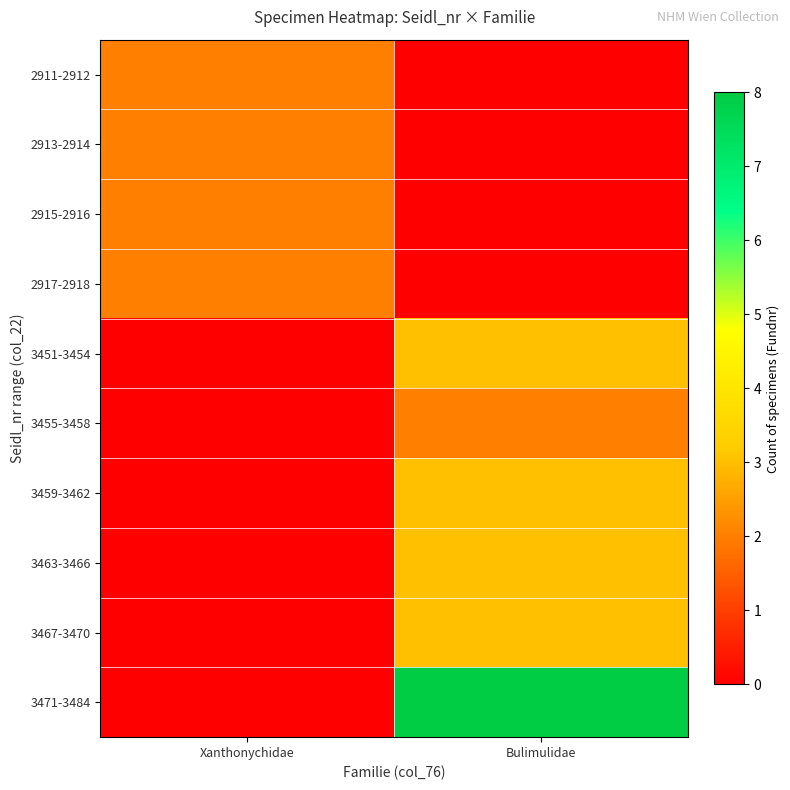

Which series has the largest total across all categories?

3471-3484